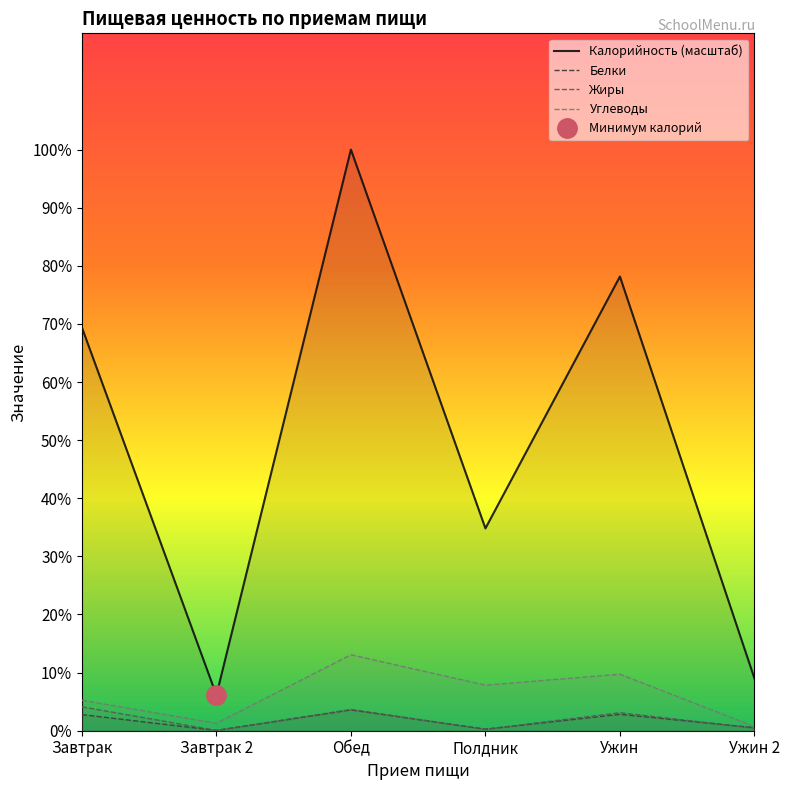

How many data points does each series have?

6